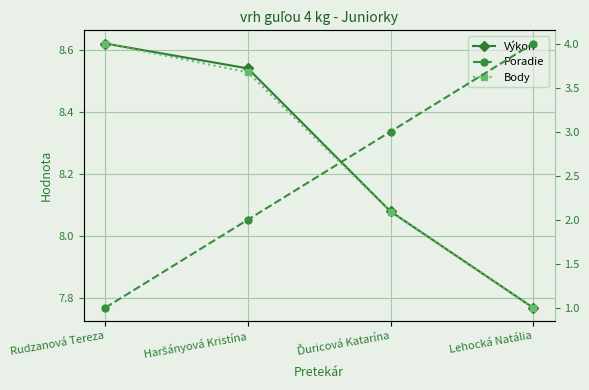

How many lines are shown in the chart?

3